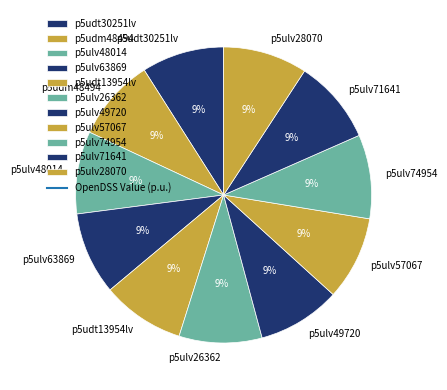

Combined, do p5ulv63869 and p5udt13954lv account for over 50%?

No